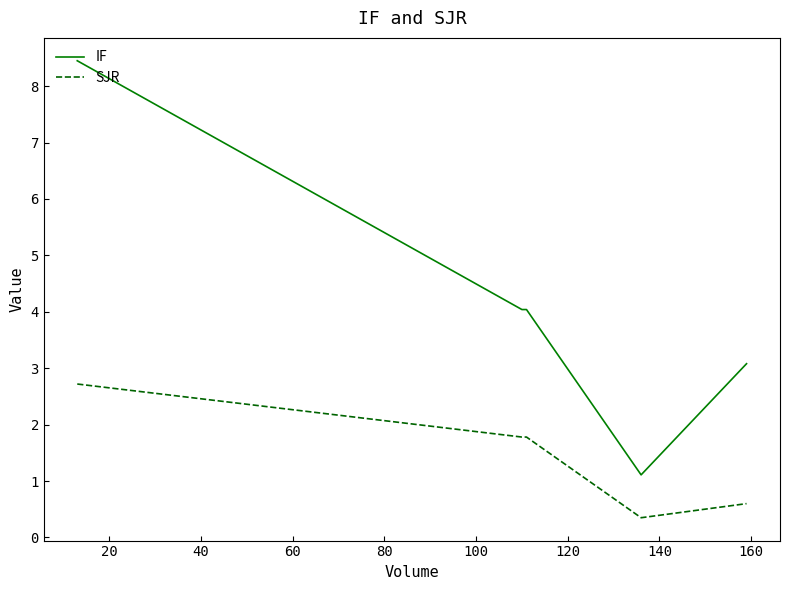

What is the minimum value shown in the chart?

0.3